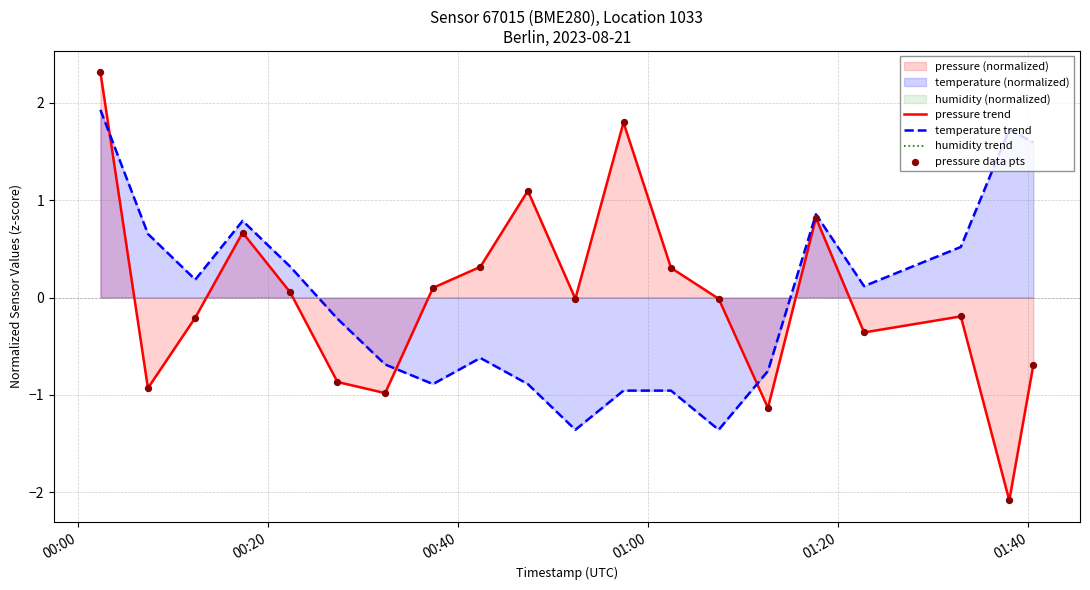

At how many categories does at least one series exceed 0?

15